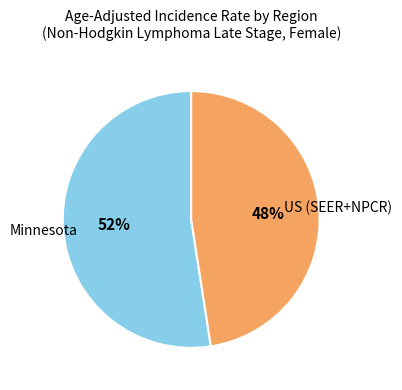

Does any single category account for the majority?

Yes